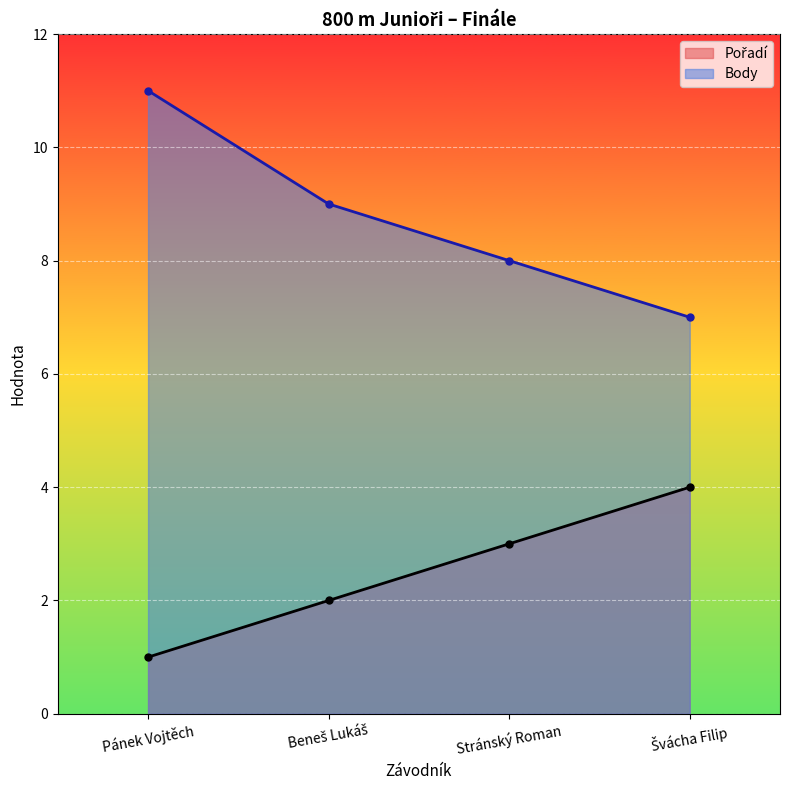

Is the value of Pořadí at Stránský Roman greater than the value of Body at Švácha Filip?

No